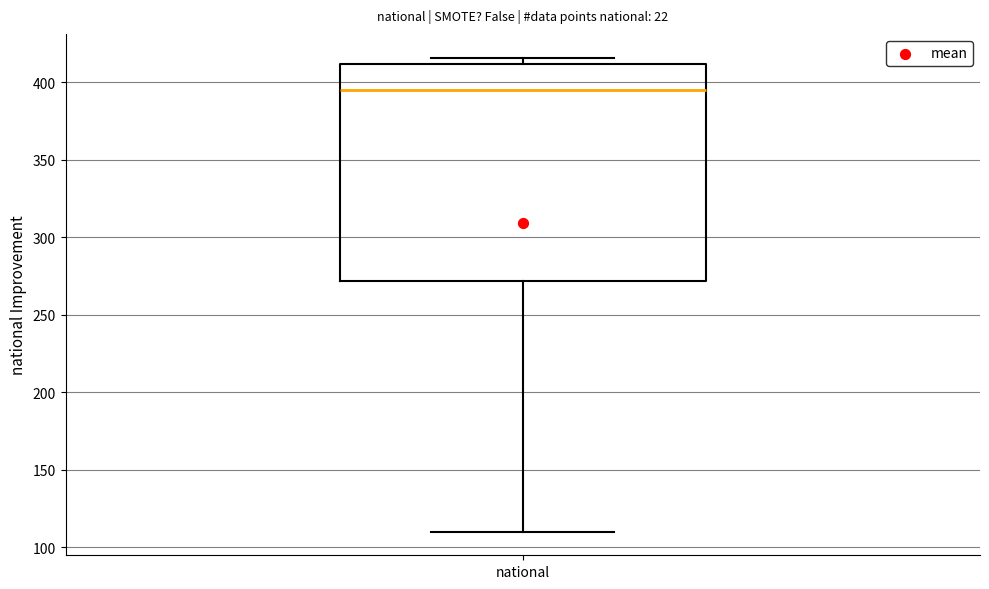

Where is the lower edge of the box for national on the y-axis? The values are not printed on the chart, so give them approximately, as read against the axis.

270